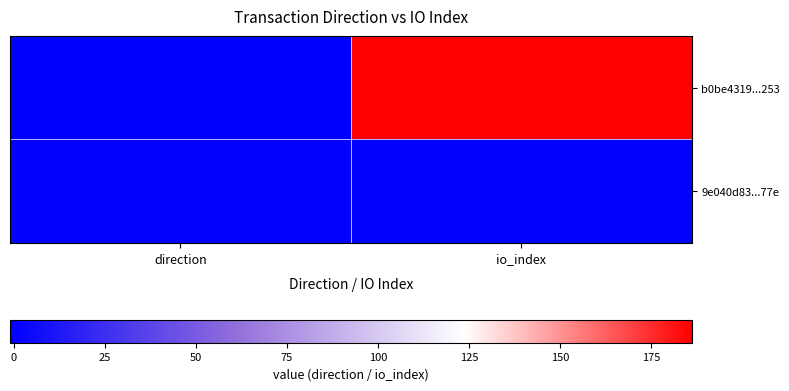

At which category does the chart reach its minimum across all series?

direction